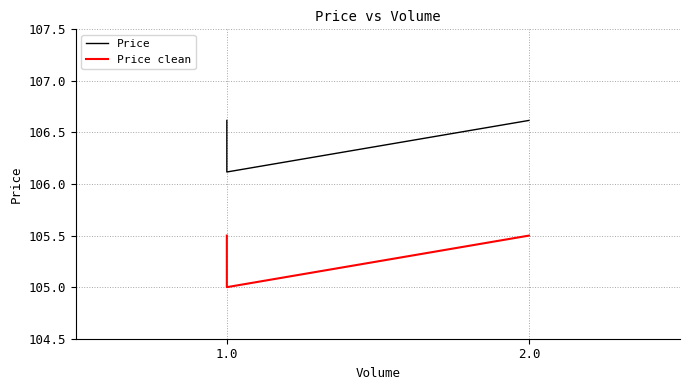

Is the value of Price clean at 1.0 greater than the value of Price at 1.0?

No